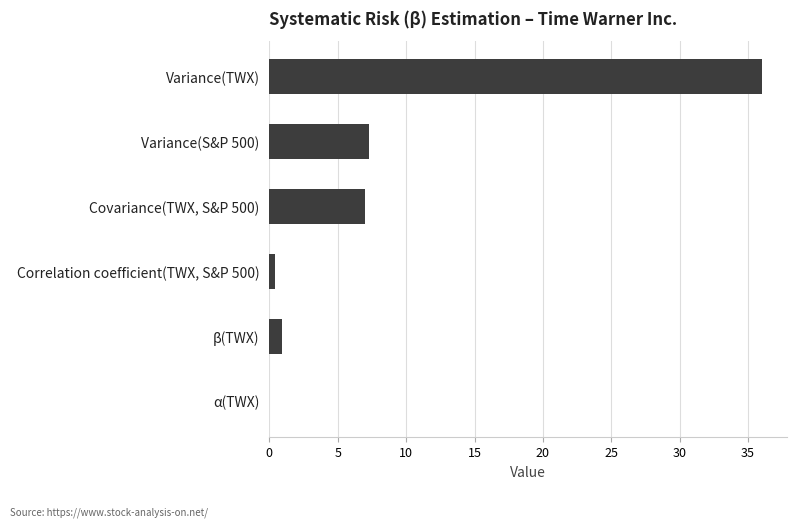

What is the sum of all values?

51.8